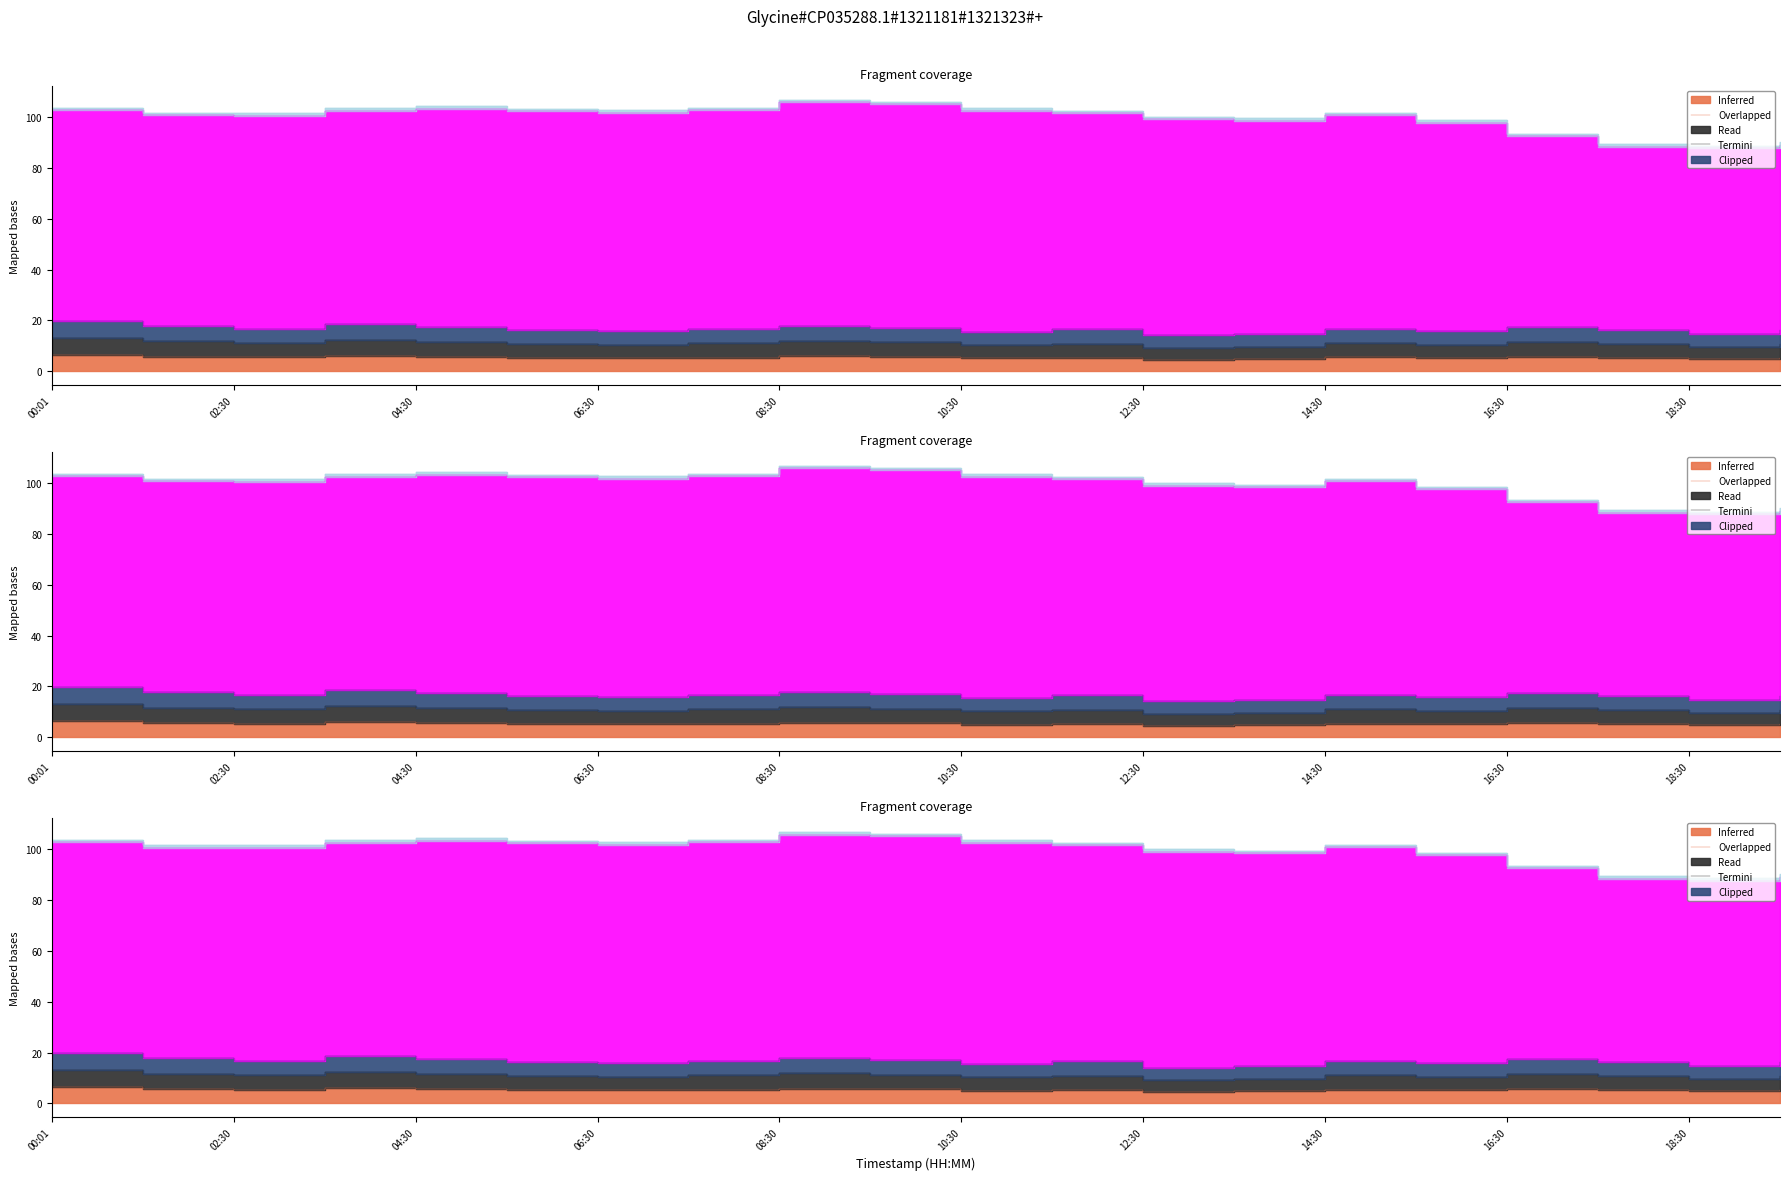

What is the average value of the Inferred series?

5.3